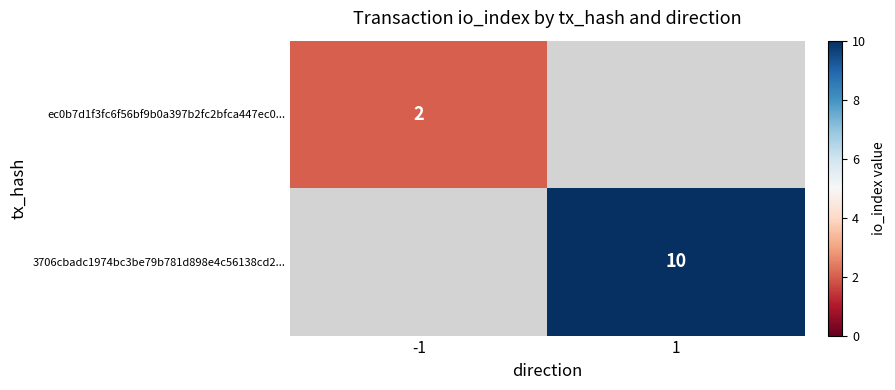

True or false: 3706cbadc1974bc3be79b781d898e4c56138cd2... has a value of 15 at 1.

False